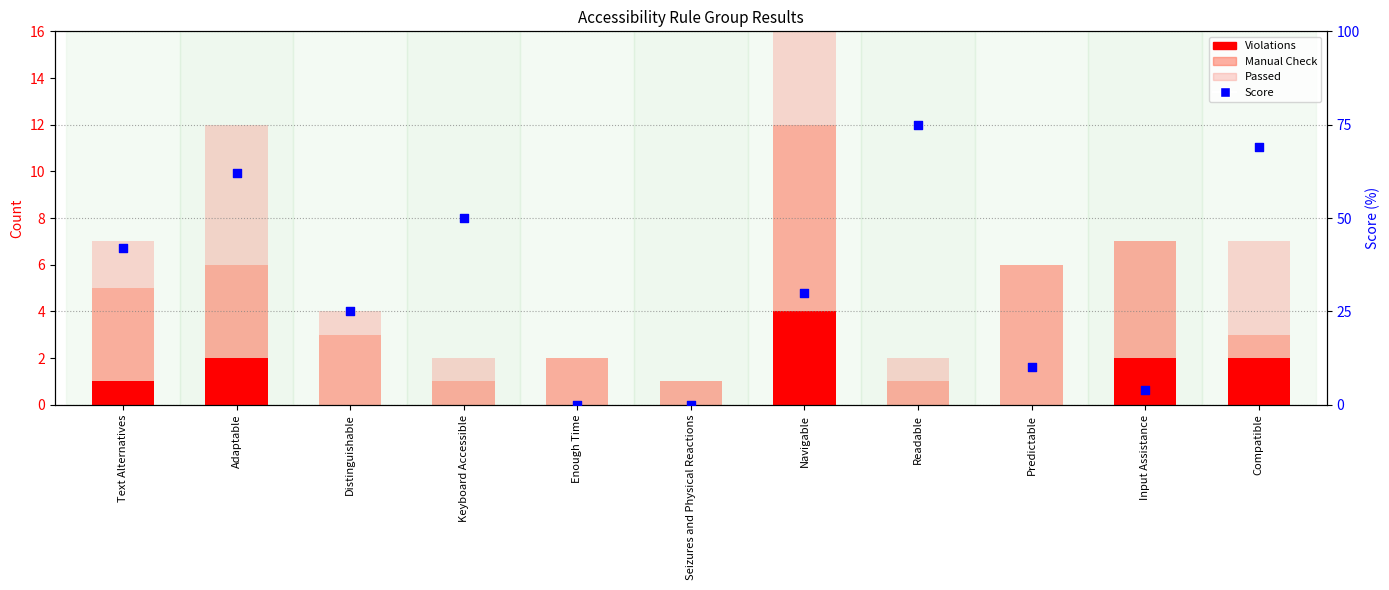

What are all the series names shown in the legend?

Violations, Manual Check, Passed, Score